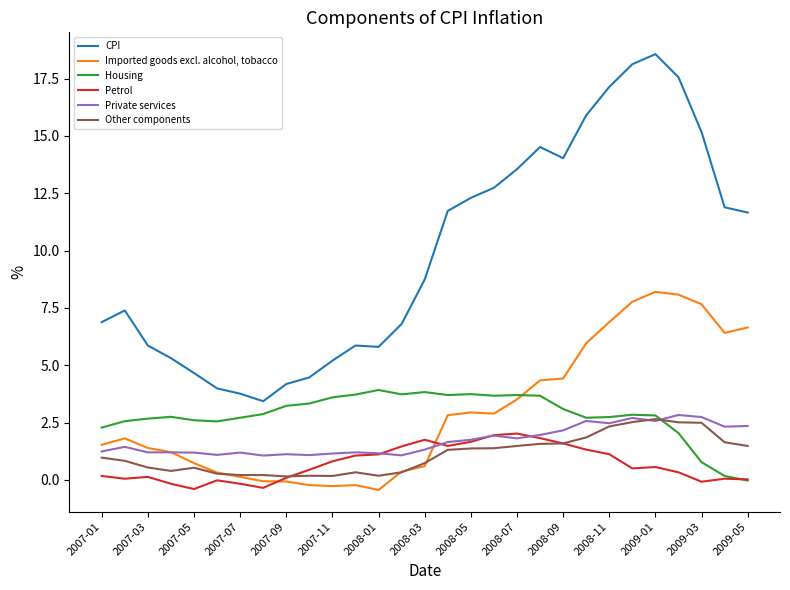

What is the highest value of the CPI series?

18.6